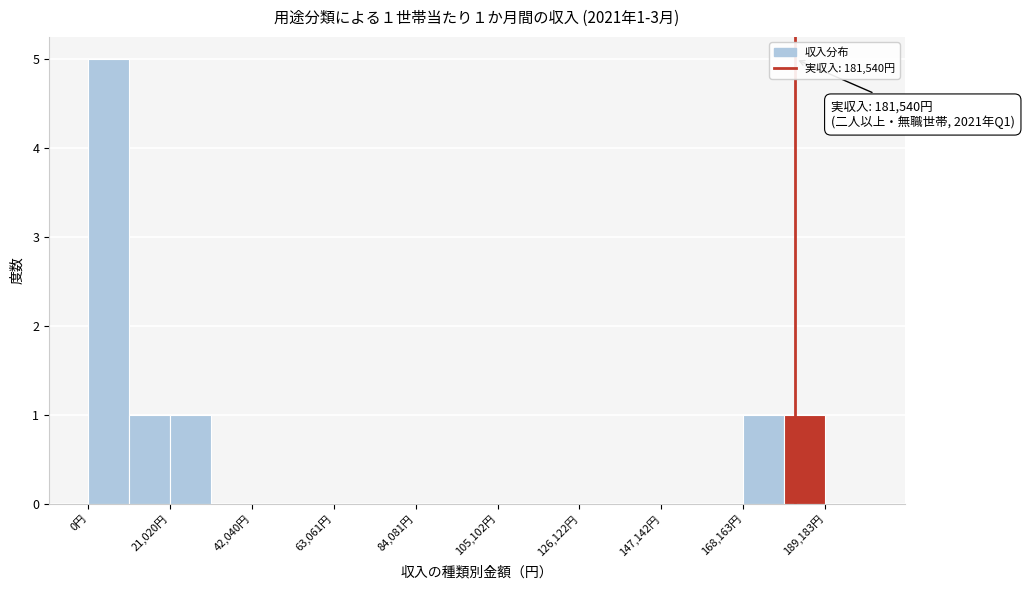

Around what value on the x-axis is the tallest bar? Give the approximate position of its centre, as read against the axis.

5000